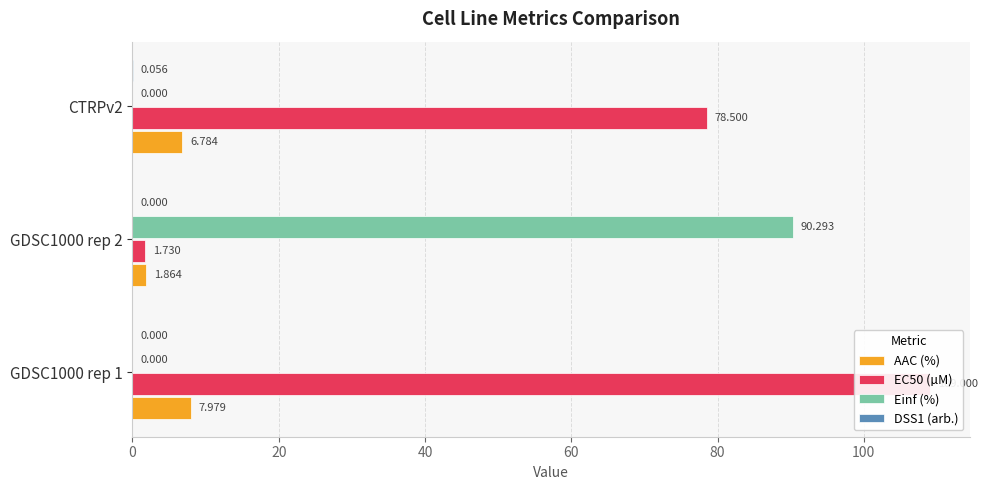

True or false: Einf (%) has a value of 0.0 at 40.

True